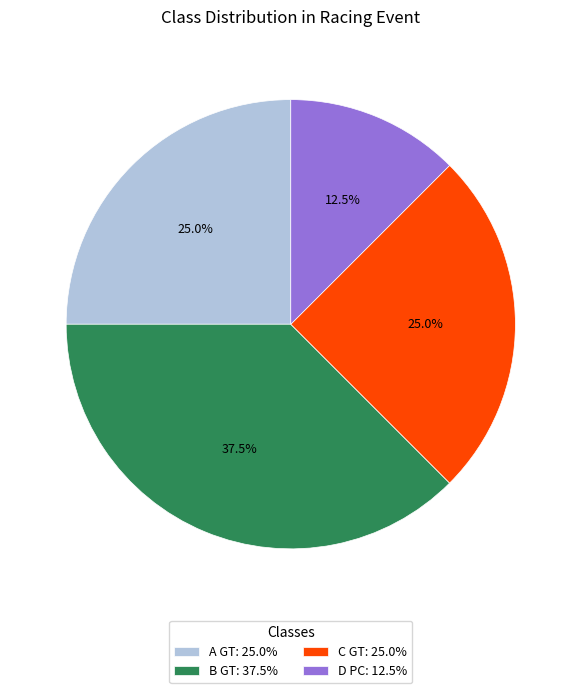

Which category has the biggest portion of the pie?

B GT